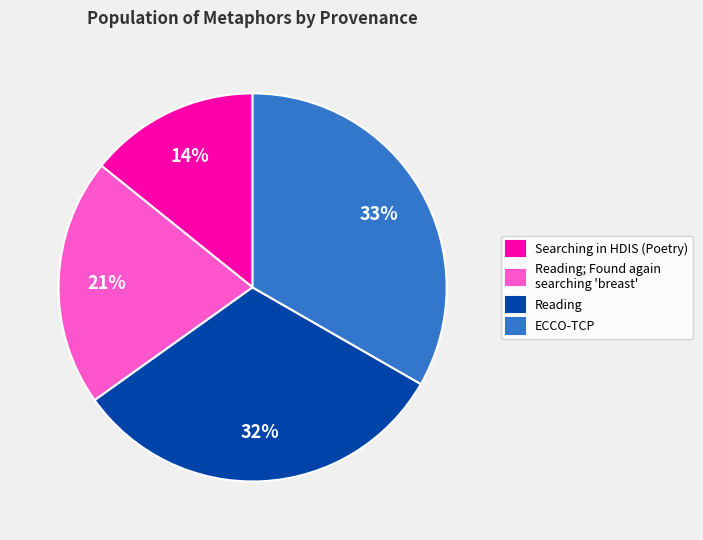

What is the largest slice in the pie chart?

ECCO-TCP